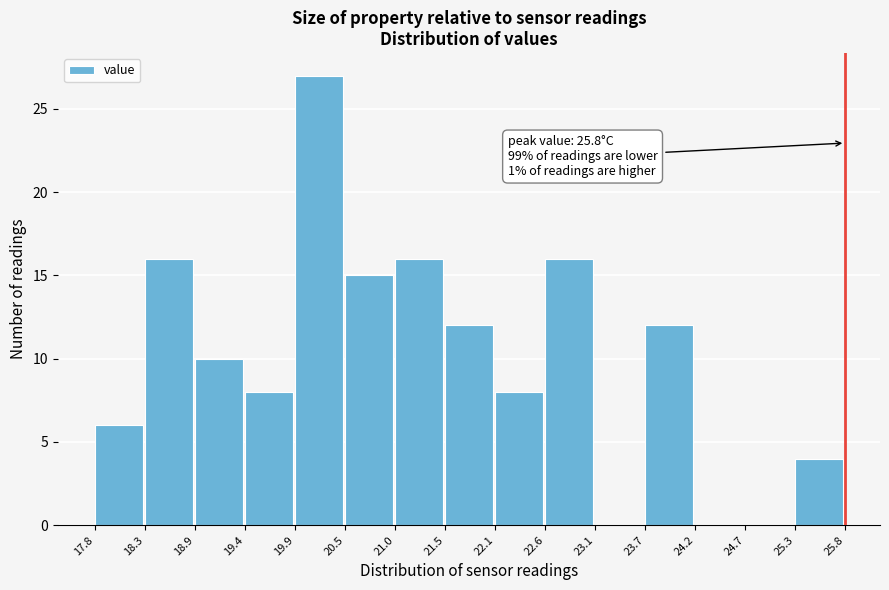

Over which range of the x-axis is the bar tallest?

19.9 to 20.5